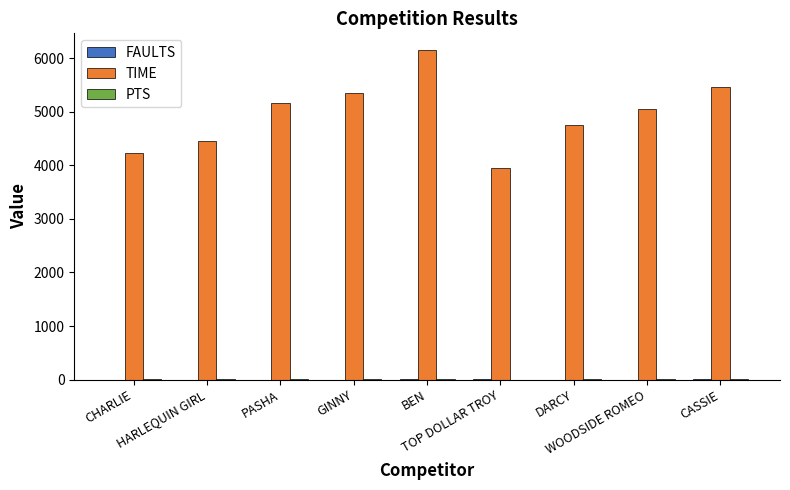

What is the sum of all TIME values?

44564